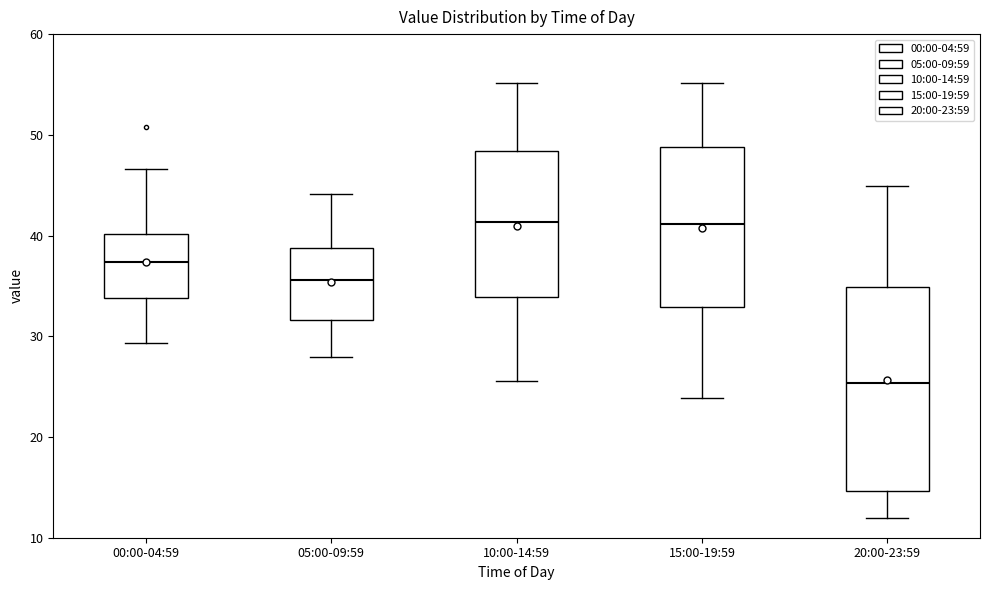

Where does the lower whisker of the box for 10:00-14:59 end on the y-axis? The values are not printed on the chart, so give them approximately, as read against the axis.

26